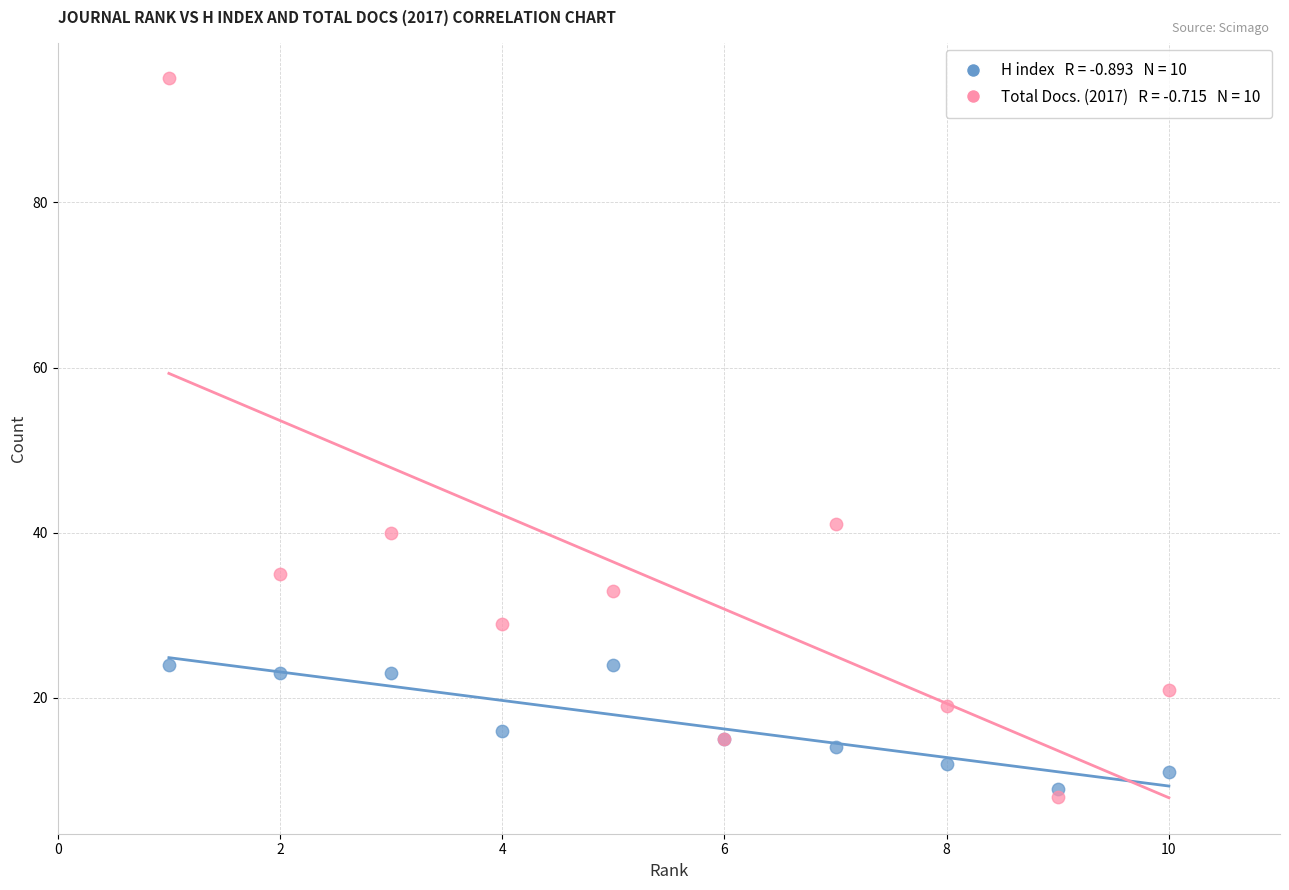

Across all series, what Y value is closest to 51?

41